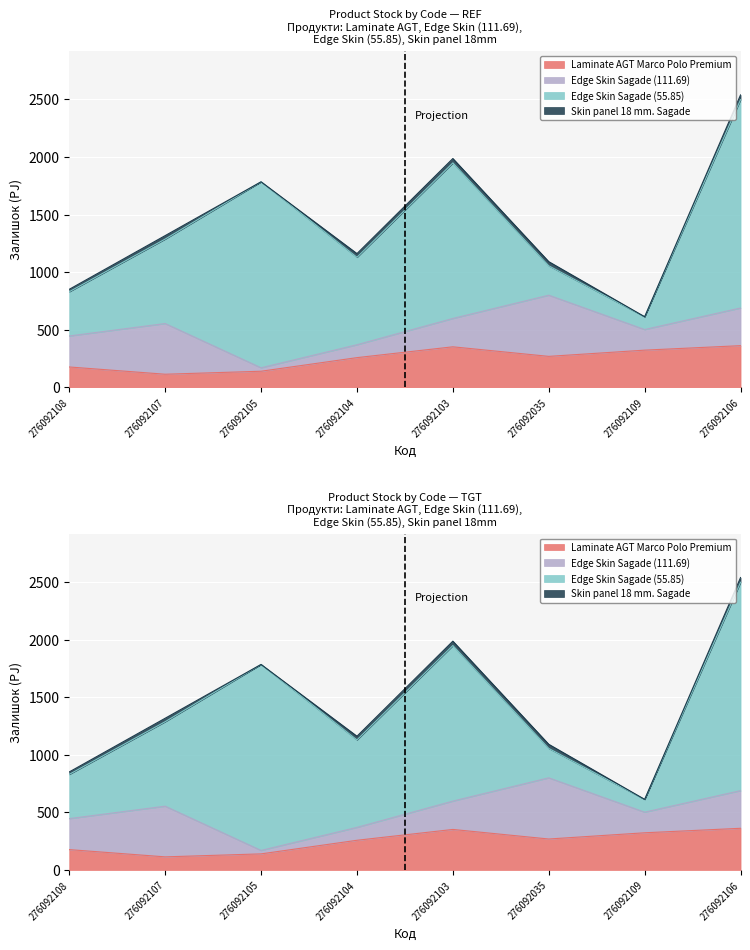

What is the sum of all Laminate AGT Marco Polo Premium values?

1995